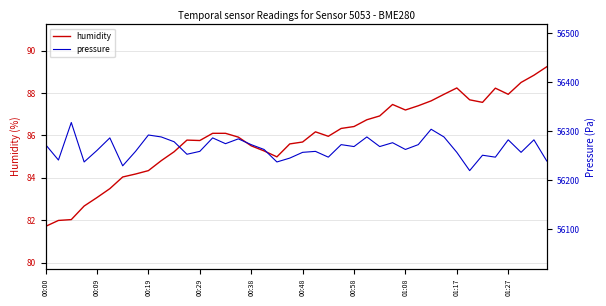

The humidity series shows 113.4 at 01:17. True or false?

False